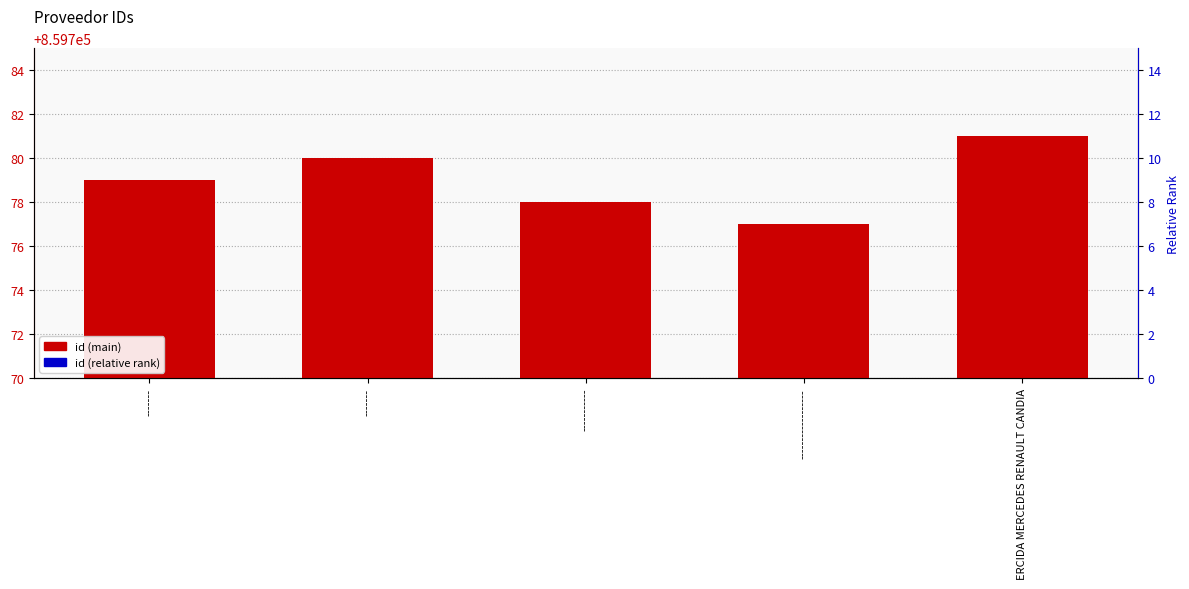

What is the difference between the maximum and second lowest values in the id (main) series?

3